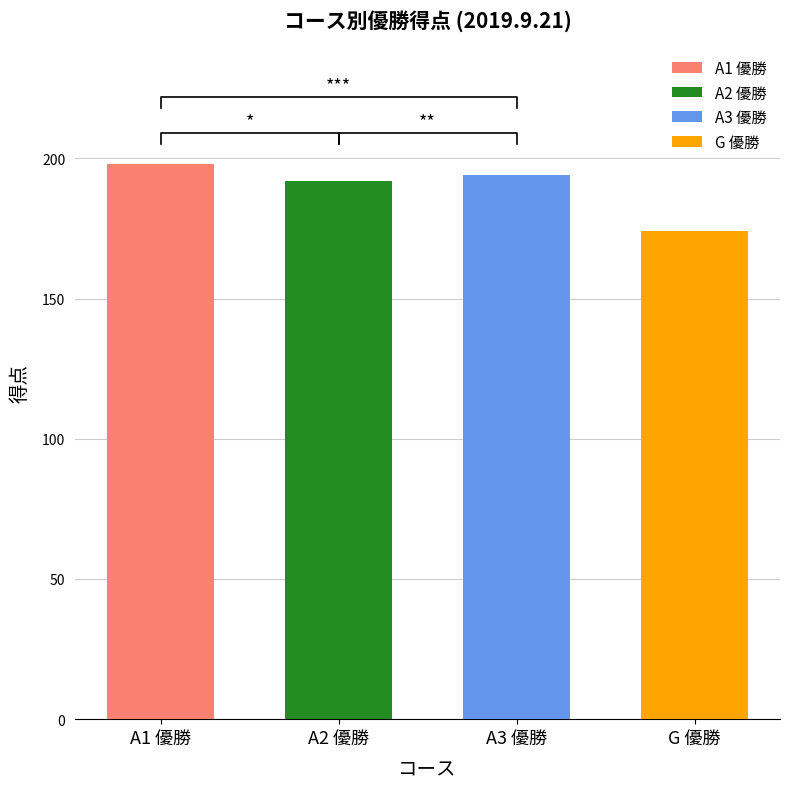

Approximately how many times larger is the value at A1 優勝 compared to A2 優勝?

1.0